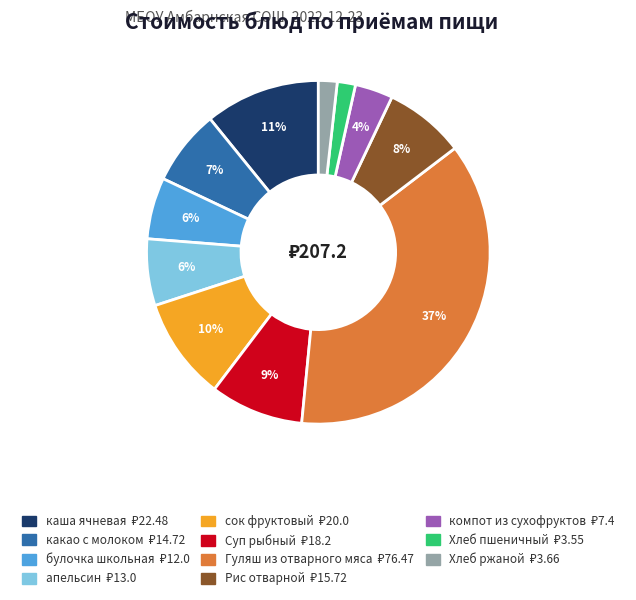

Between булочка школьная and Хлеб пшеничный, which is larger?

булочка школьная